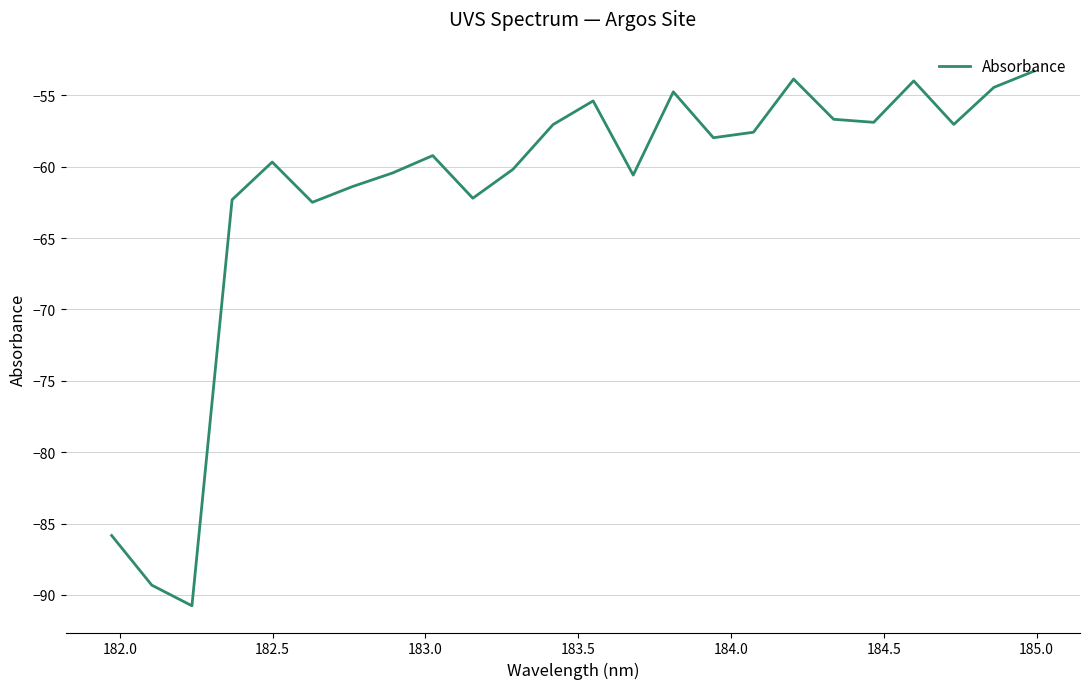

What is the greatest value displayed?

-53.3